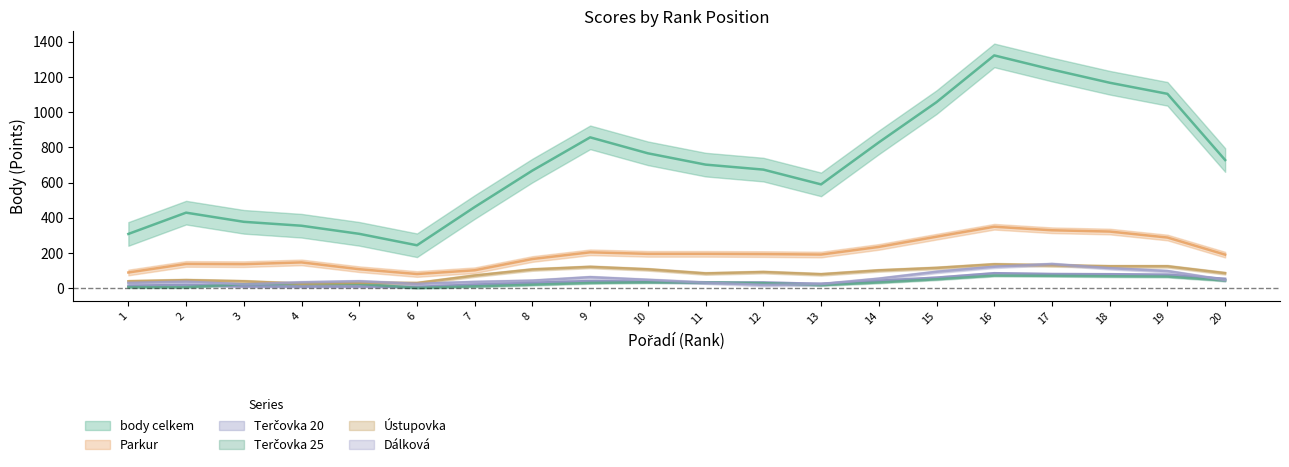

True or false: body celkem has a value of 225 at 6.

True